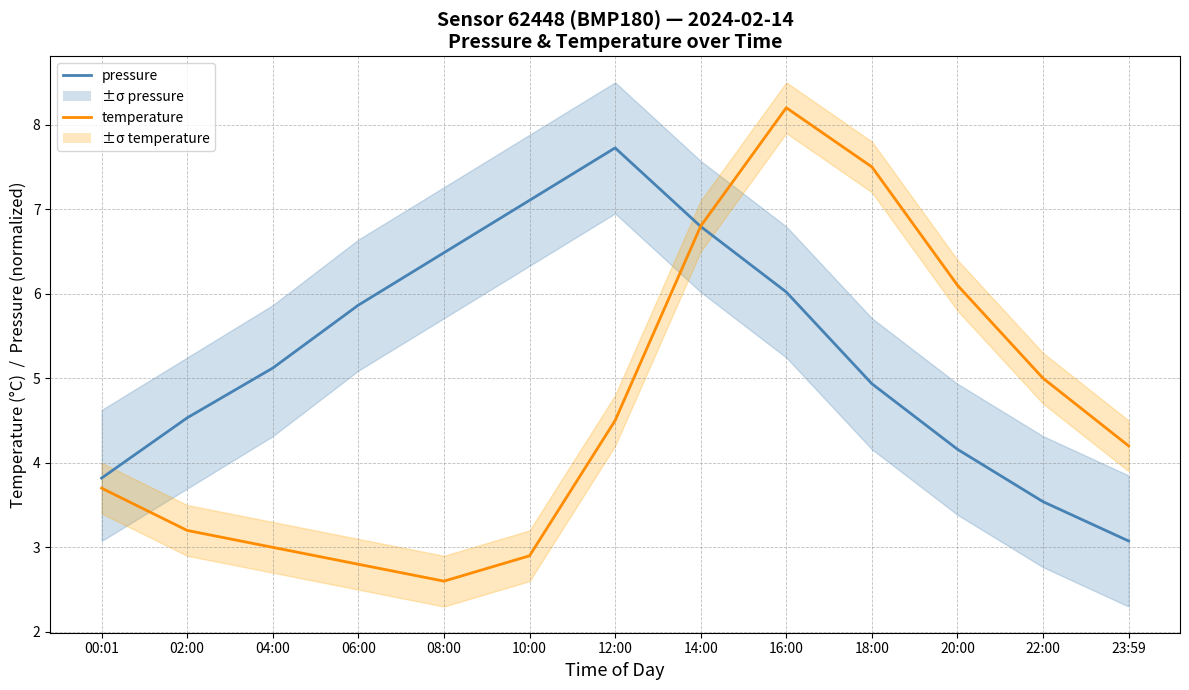

At which category is the sum across all series the highest?

16:00